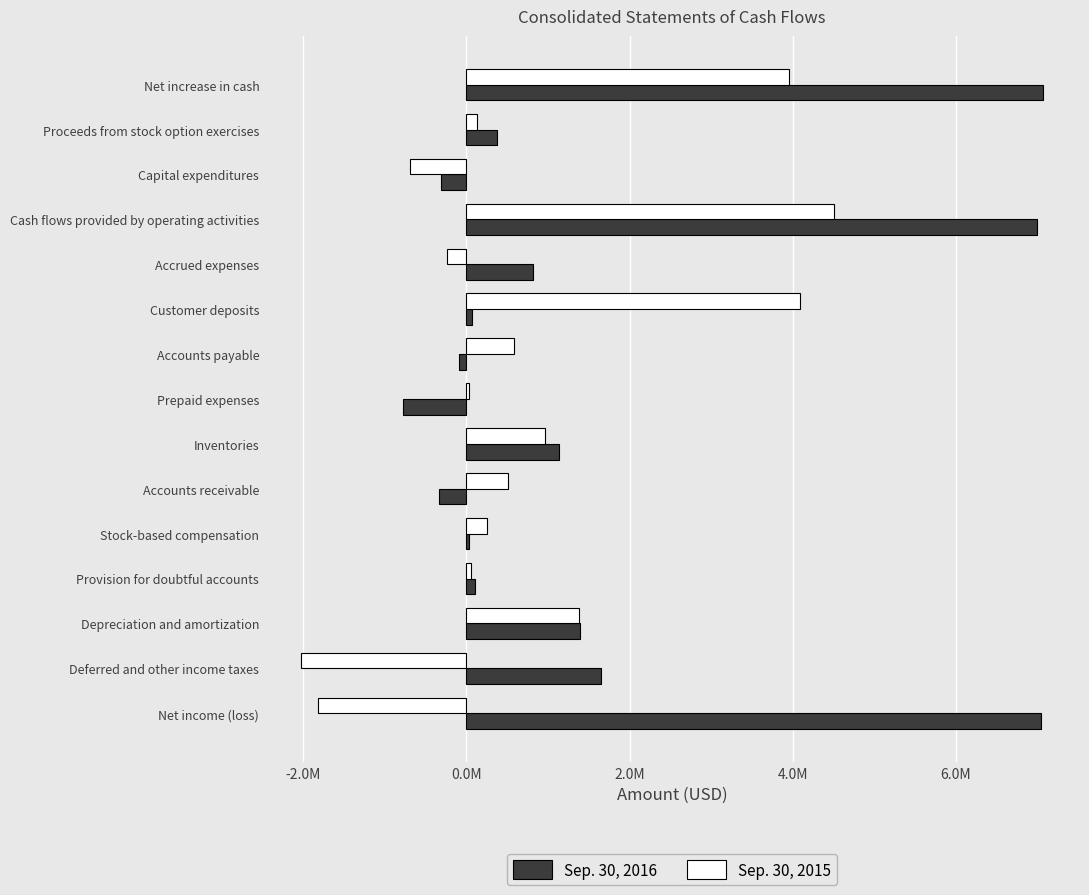

What are all the series names shown in the legend?

Sep. 30, 2016, Sep. 30, 2015